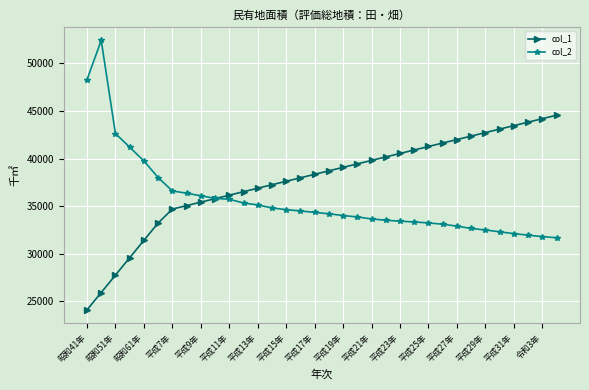

True or false: col_1 and col_2 intersect in this chart.

True